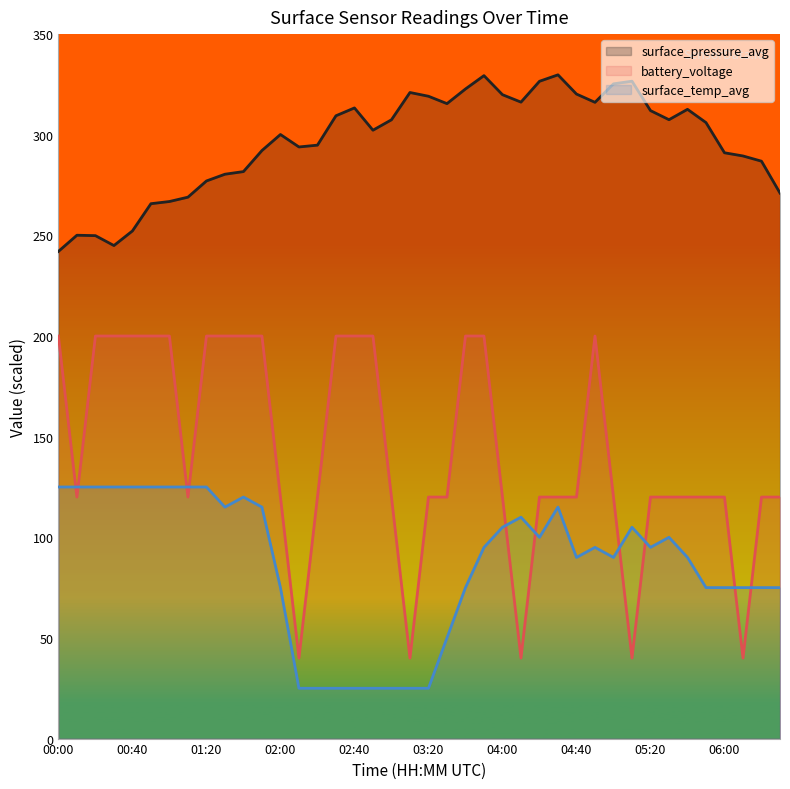

What is the label of the 29th point from the left?

04:40